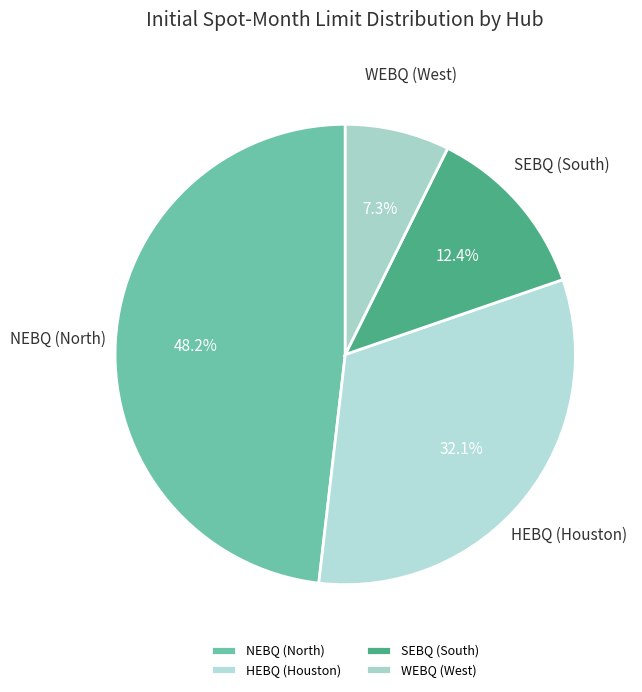

Rank the categories by value from highest to lowest.

NEBQ (North), HEBQ (Houston), SEBQ (South), WEBQ (West)